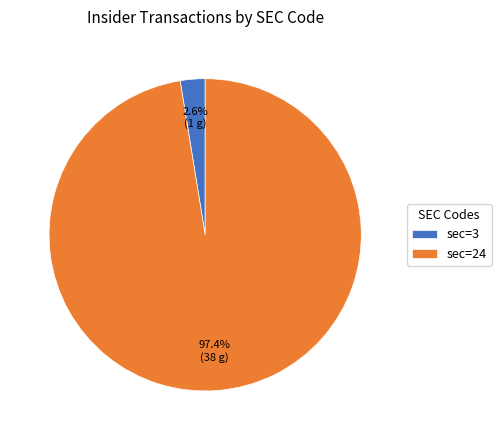

Does sec=3 account for over 50% of the chart?

No